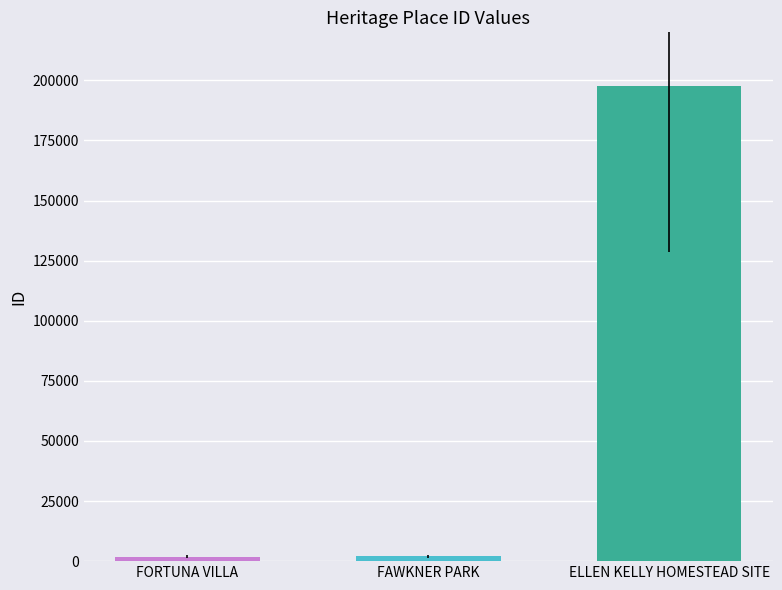

What is the average value?

67125